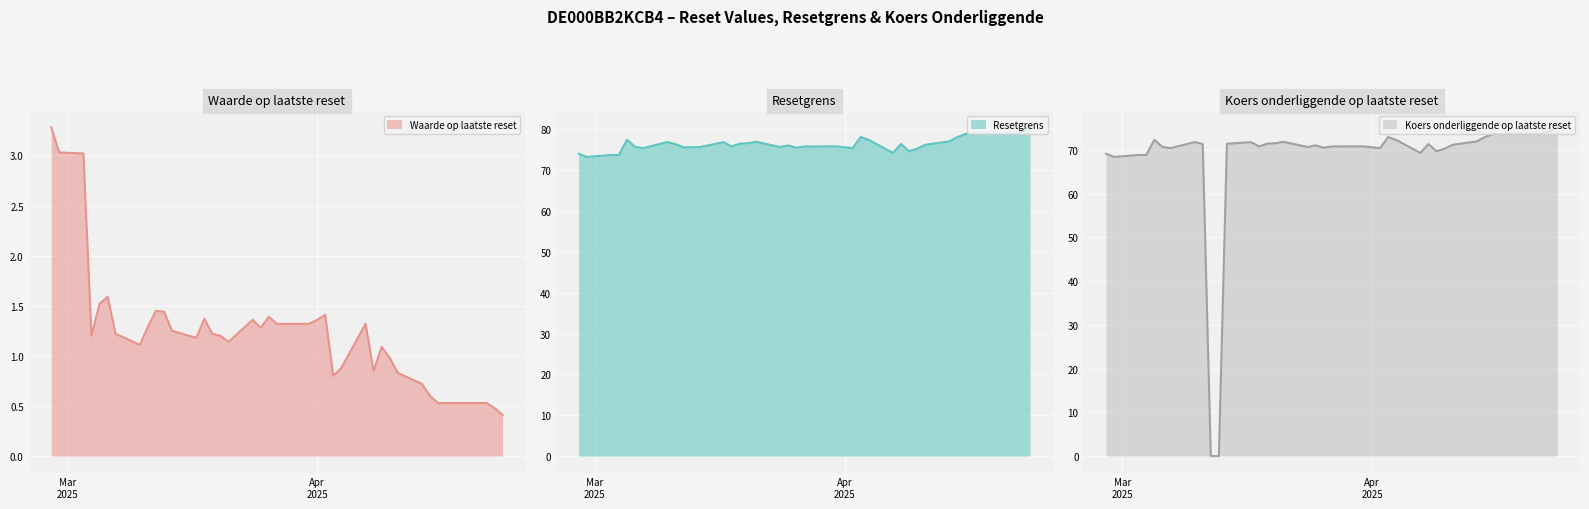

True or false: Resetgrens and Waarde op laatste reset cross at least once.

False